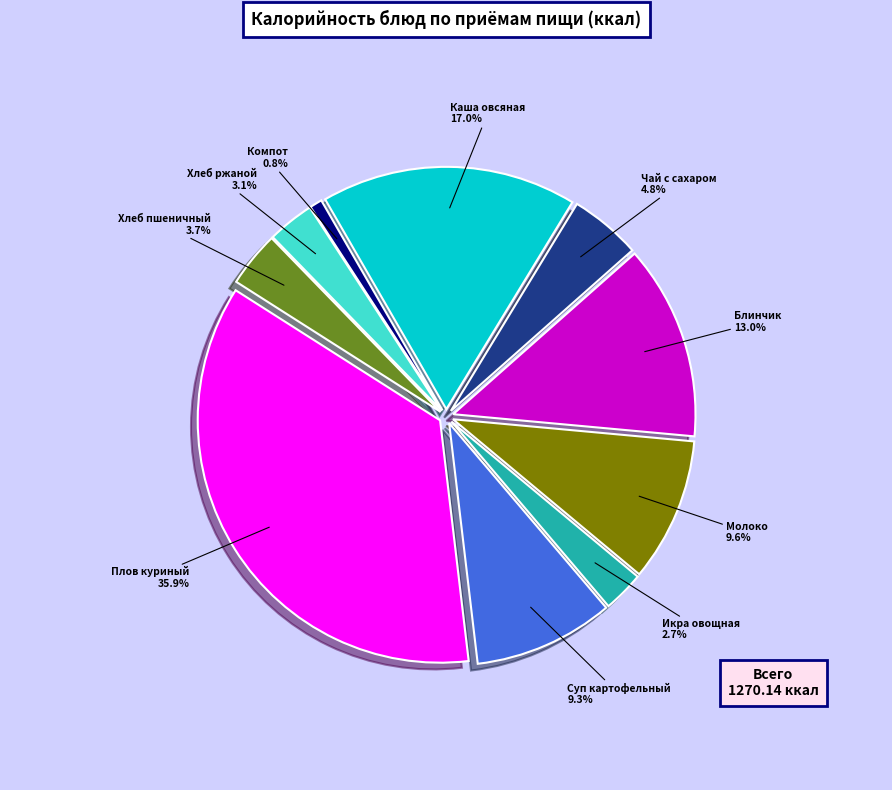

Is there any slice that represents more than half of the pie?

No